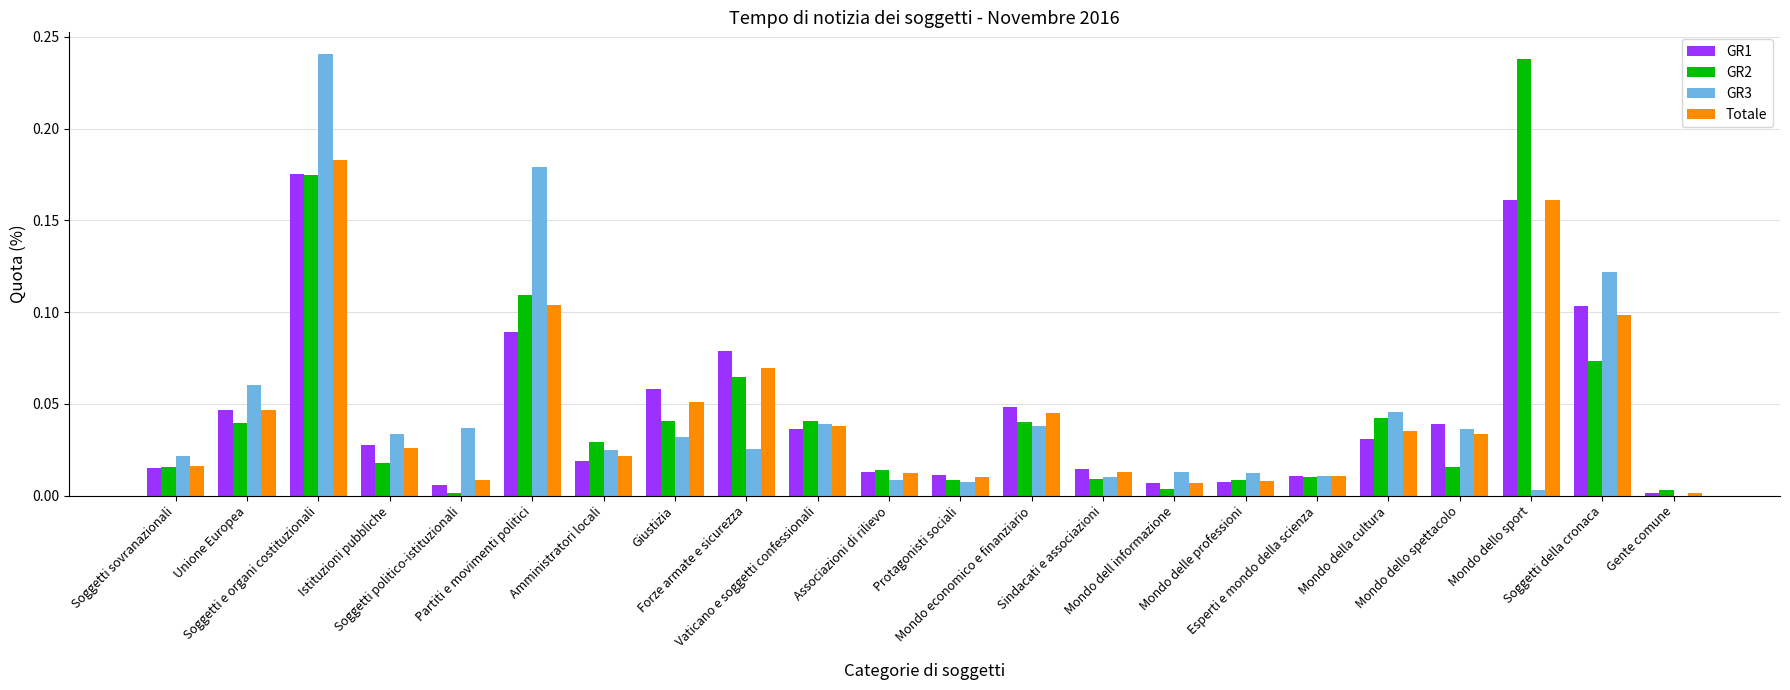

What is the sum of all Totale values?

1.0